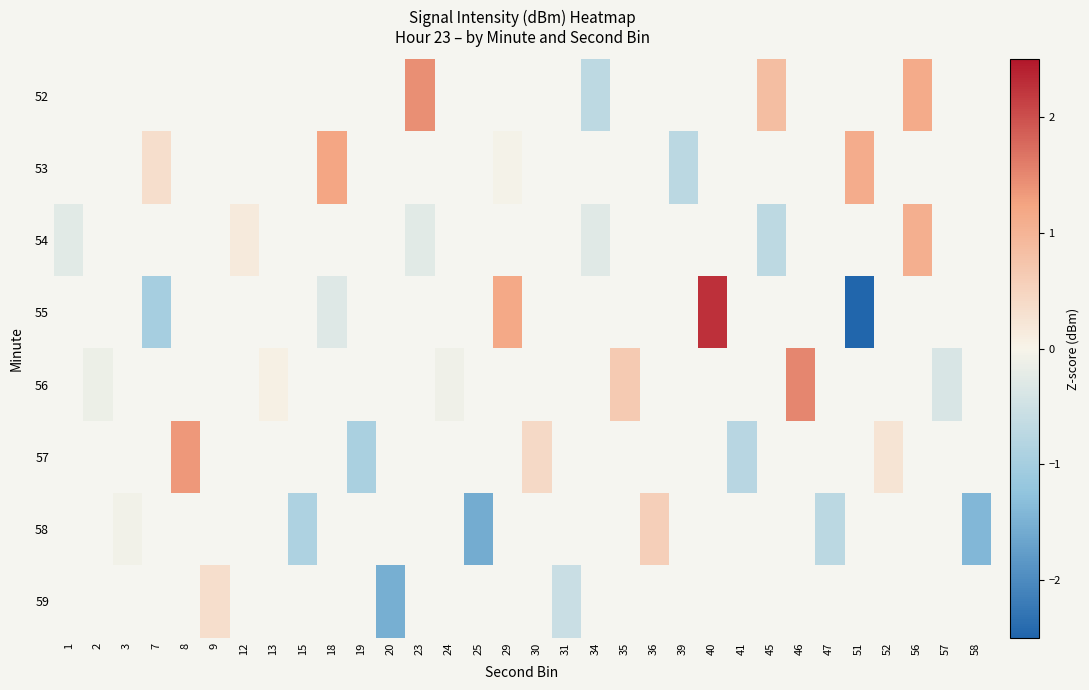

Which has a higher value, 20 or 31?

31